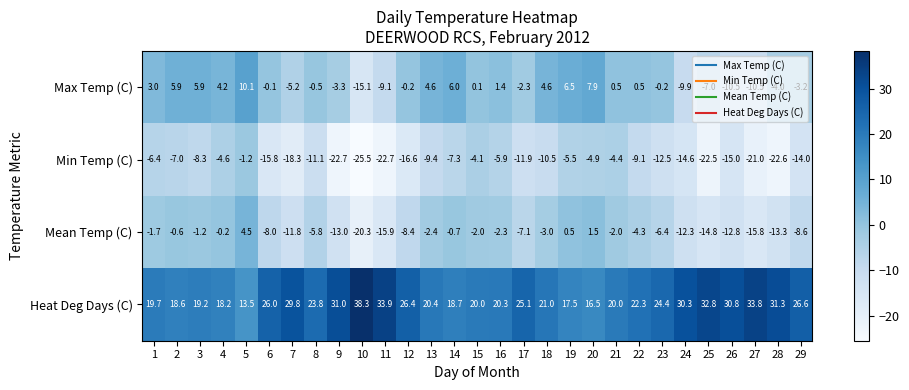

Rank the series by their average value, from lowest to highest.

Min Temp (C), Mean Temp (C), Max Temp (C), Heat Deg Days (C)